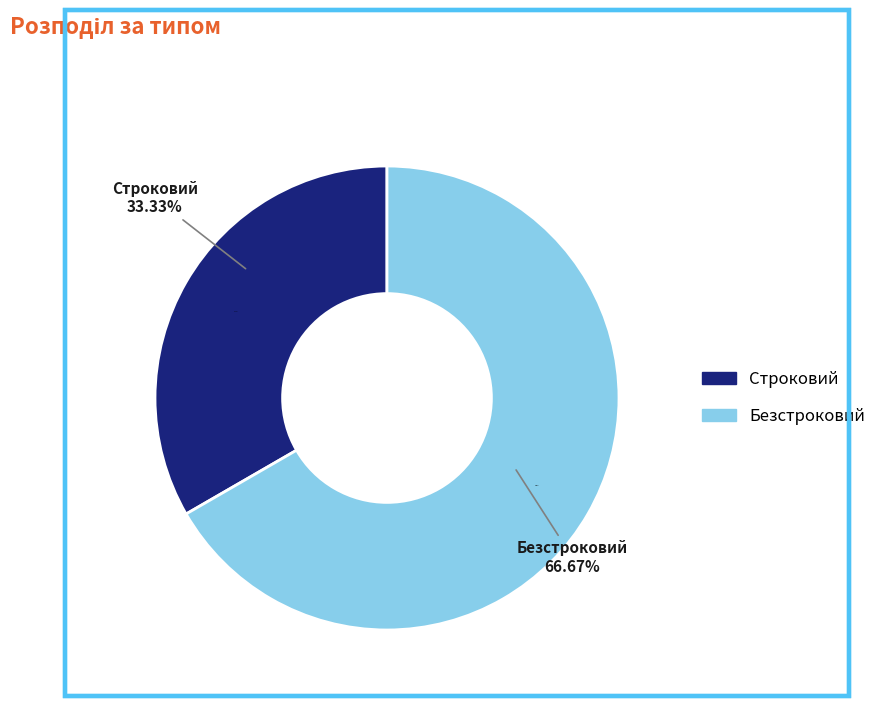

How many segments does this pie chart have?

2